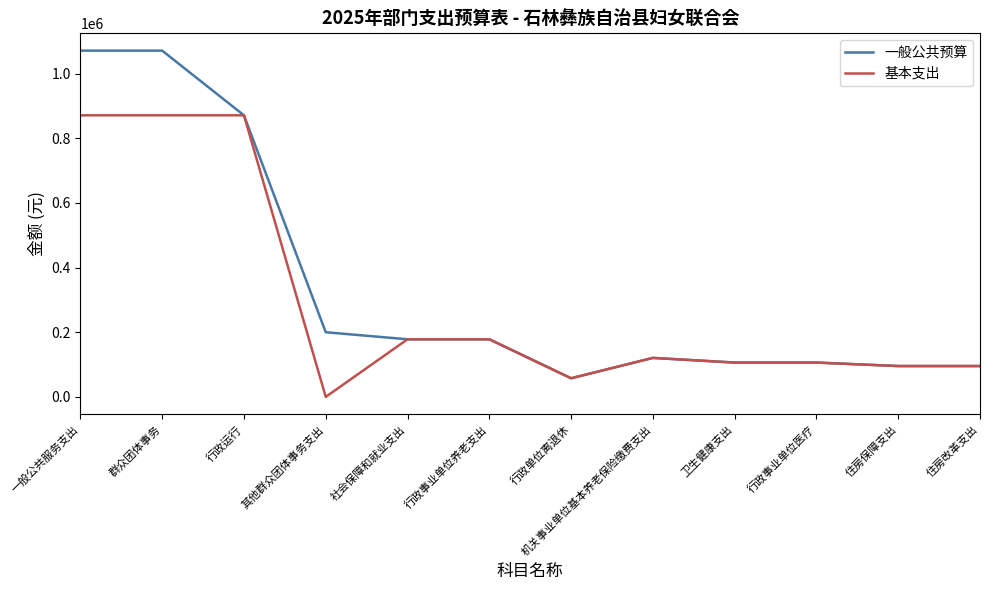

What is the average value of the 基本支出 series?

295898